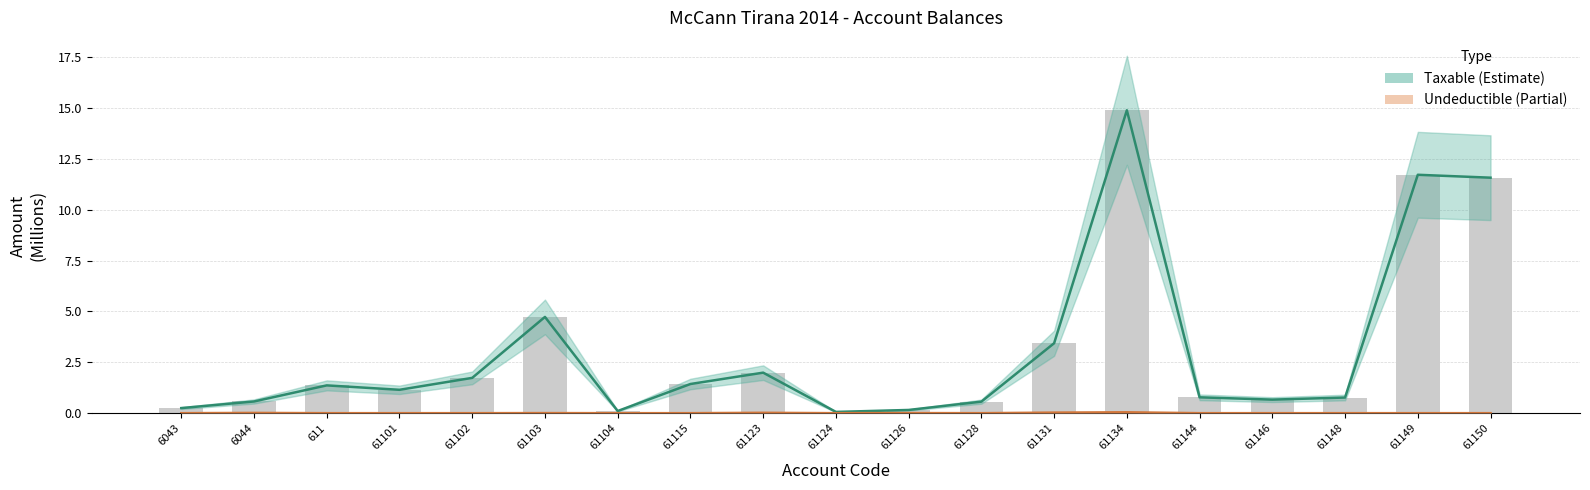

What is the sum of the Taxable values at 611 and 61128?

1.9